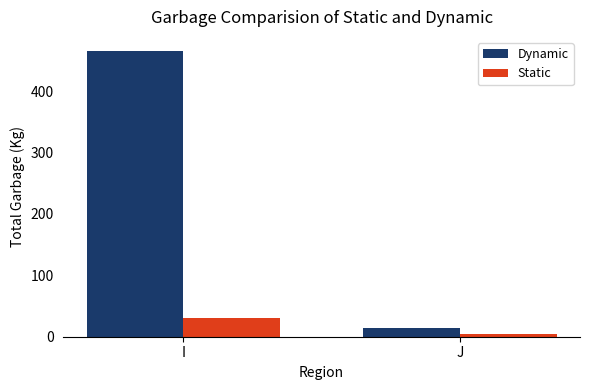

What is the greatest value displayed?

465